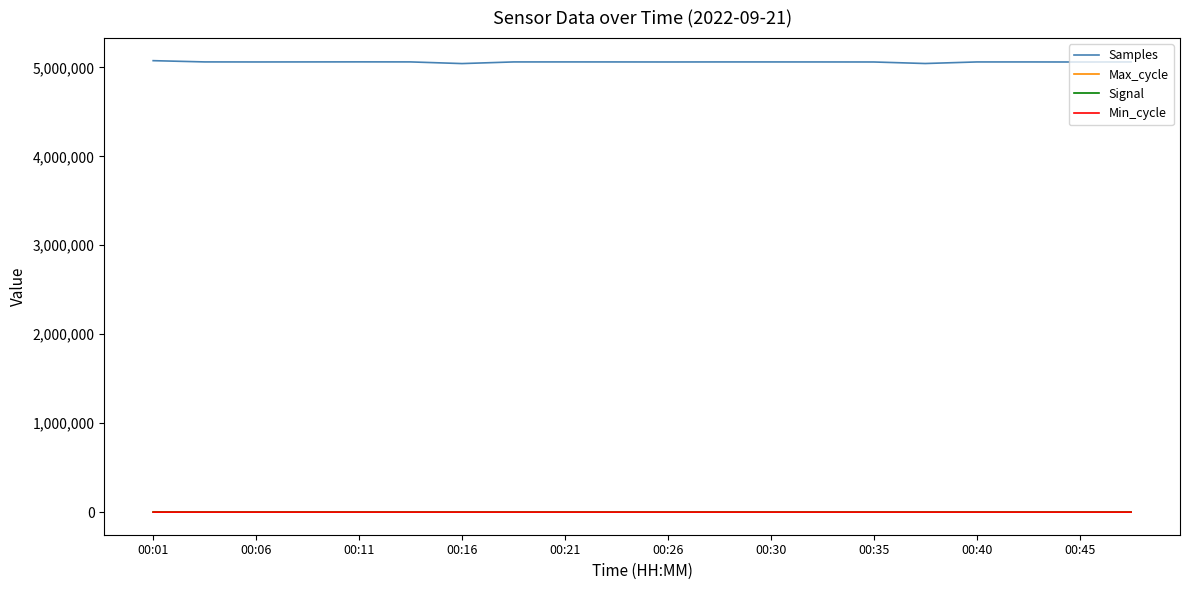

What is the greatest value displayed?

5075012